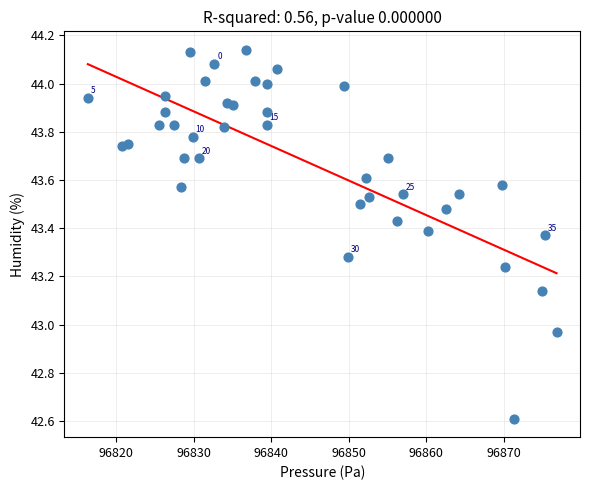

What is the range of Y values (max minus min)?

1.5